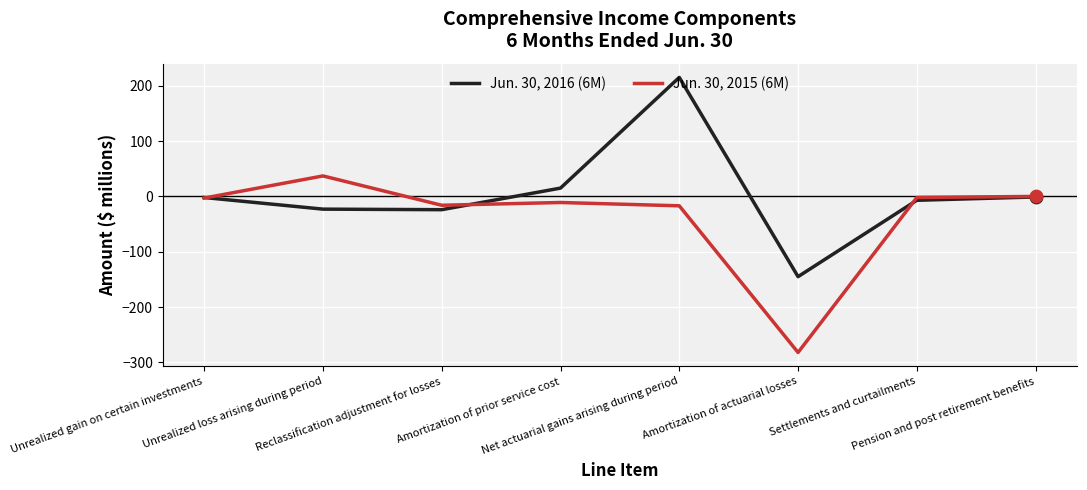

Which series has the largest total across all categories?

Jun. 30, 2016 (6M)